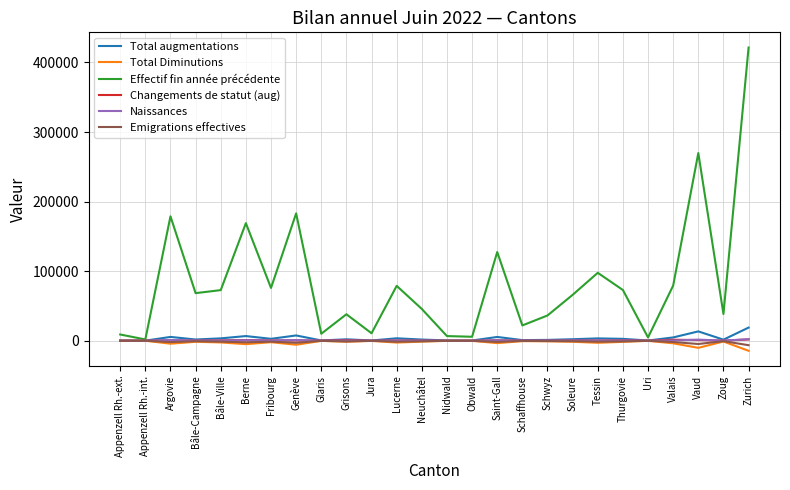

Where does the Effectif fin année précédente series first go above 68394?

Argovie